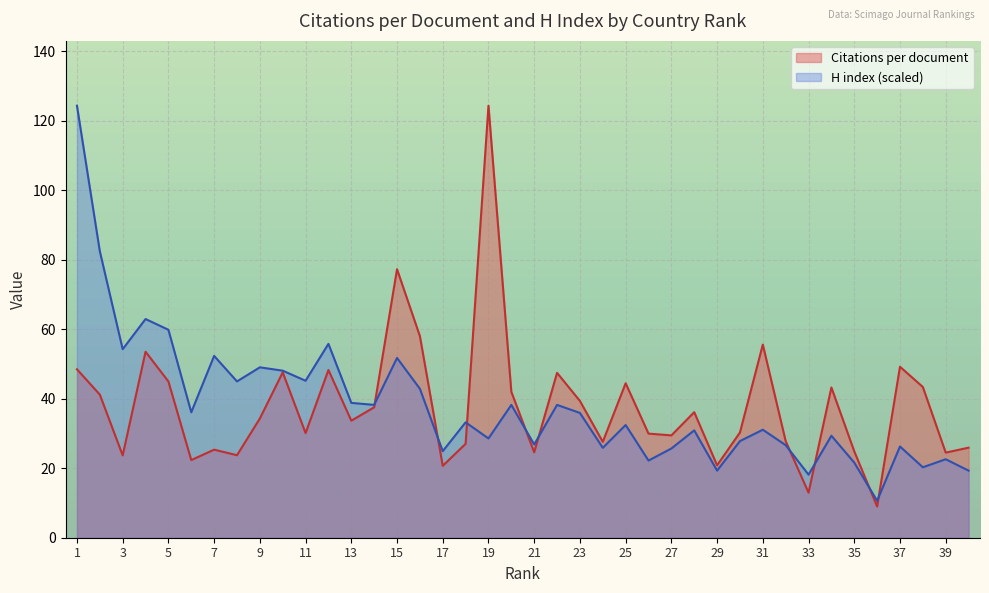

What is the difference between the second highest and minimum values in the Citations per document series?

68.3